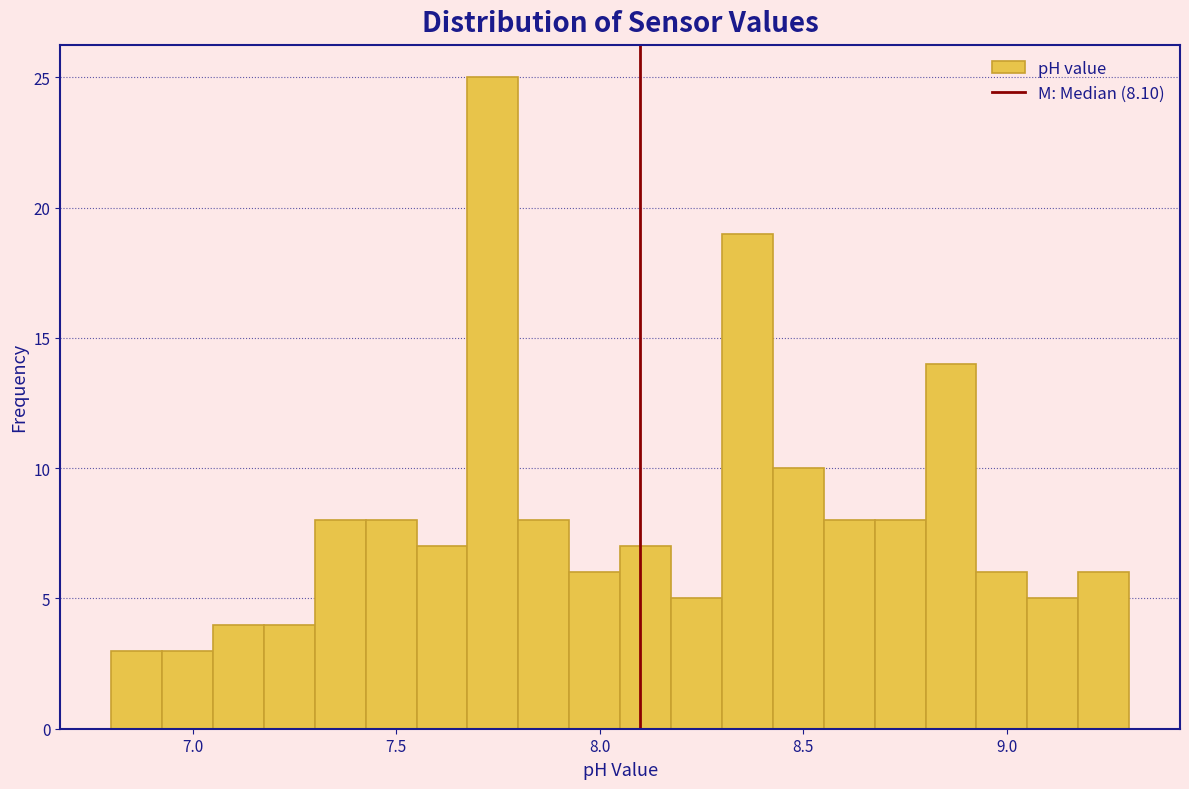

Around what value on the x-axis is the tallest bar? Give the approximate position of its centre, as read against the axis.

7.75